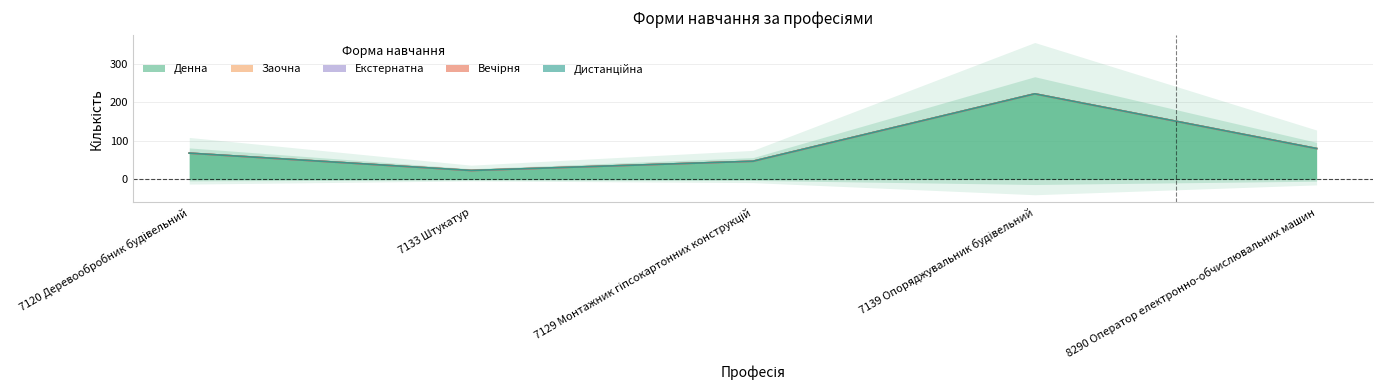

How many series are shown in this chart?

5